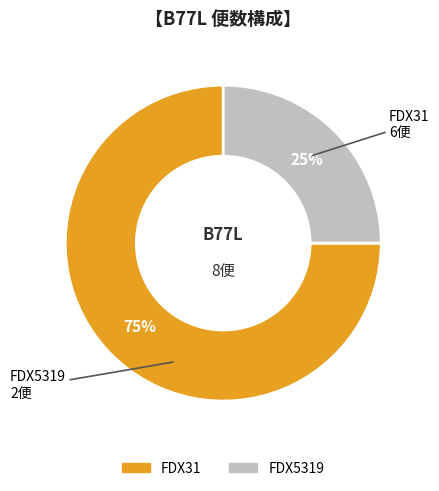

The FDX5319 slice represents 39% of the pie. True or false?

False